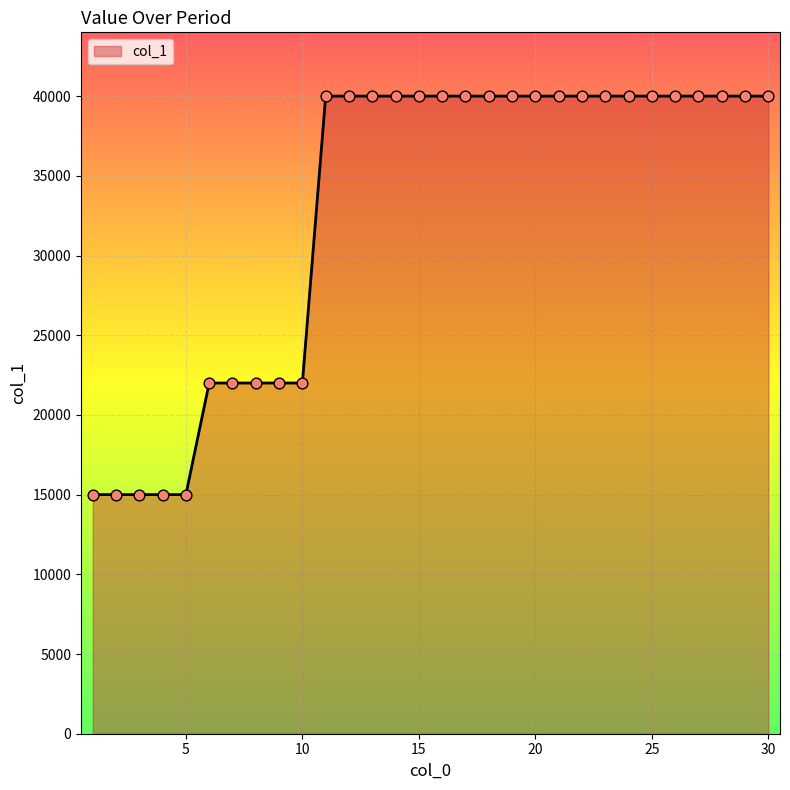

What is the minimum value shown in the chart?

15000